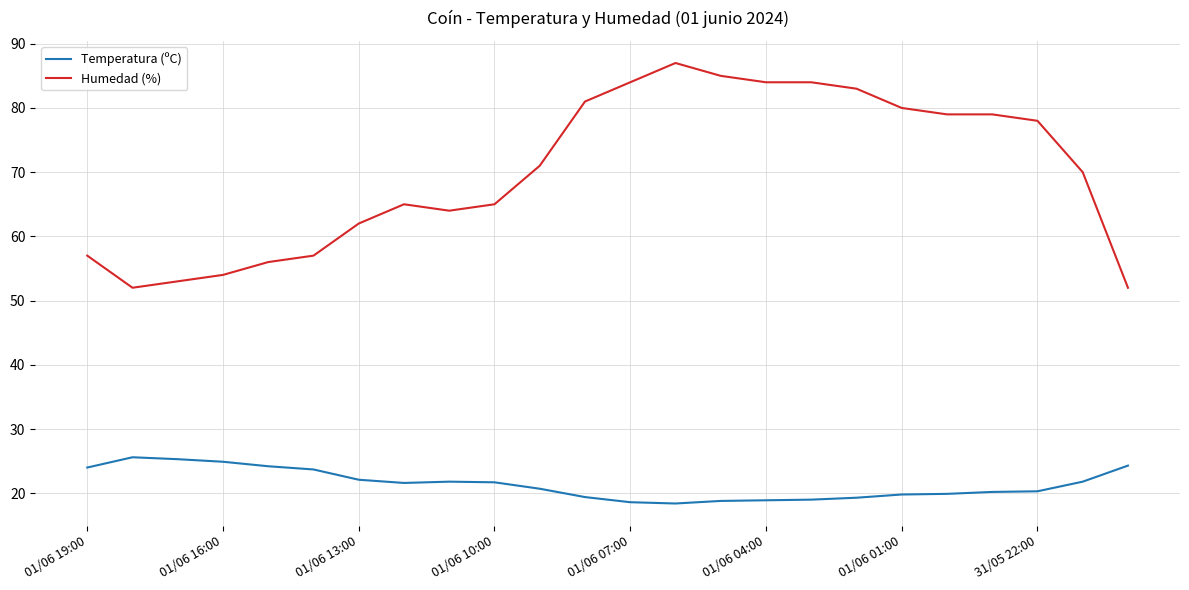

What is the smallest value displayed?

18.4